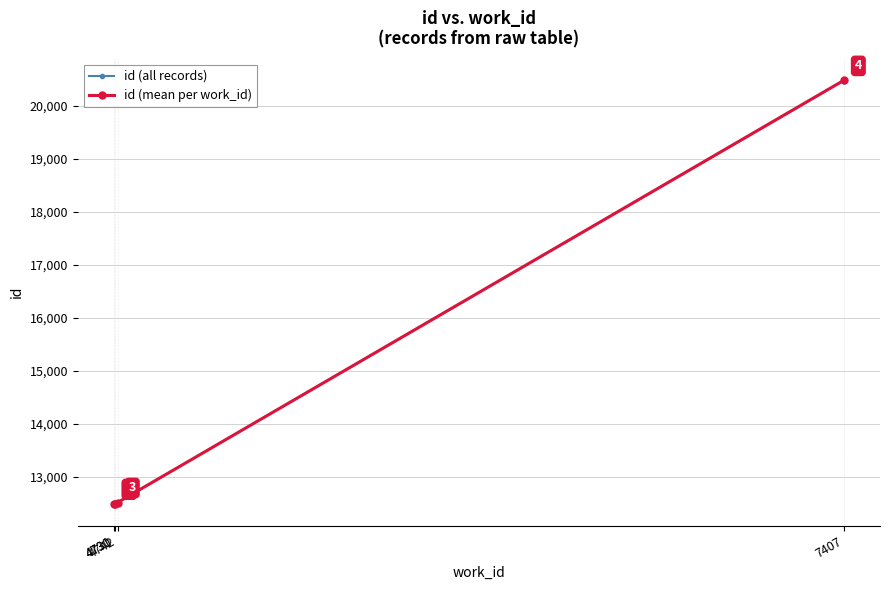

Reading right to left, transcribe all the data shown in this chart.

7407=20489	7407=20477	7407=20476	7407=20473	4742=12518	4730=12516	4730=12498	4730=12496	4730=12490	4731=12485